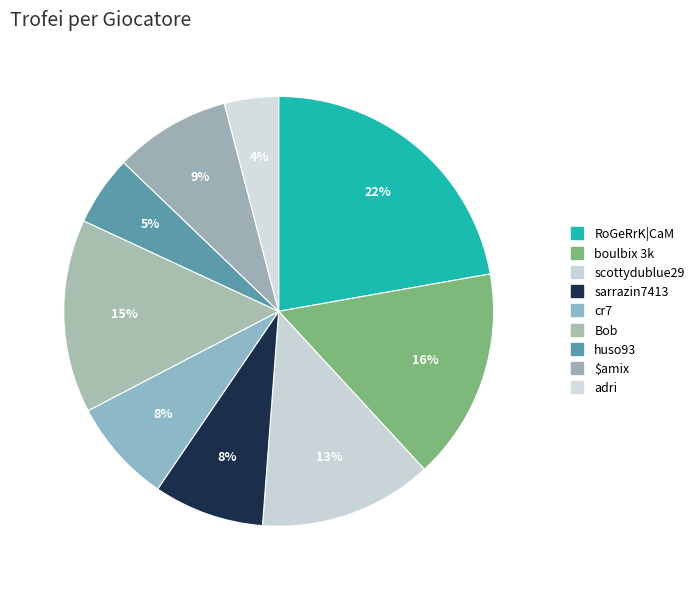

Does any single category account for the majority?

No